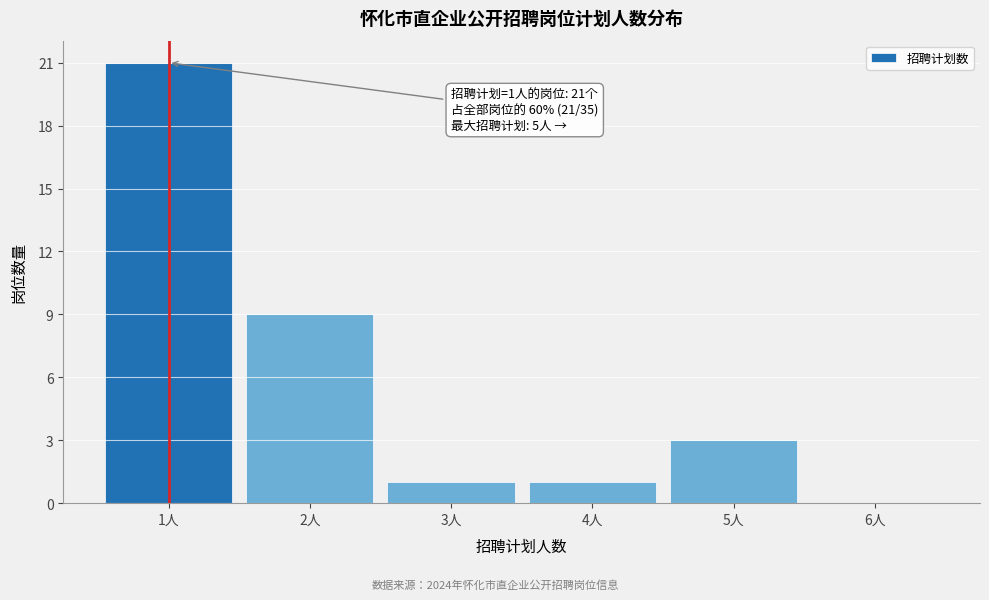

Which range on the x-axis has the tallest bar?

0.5 to 1.5